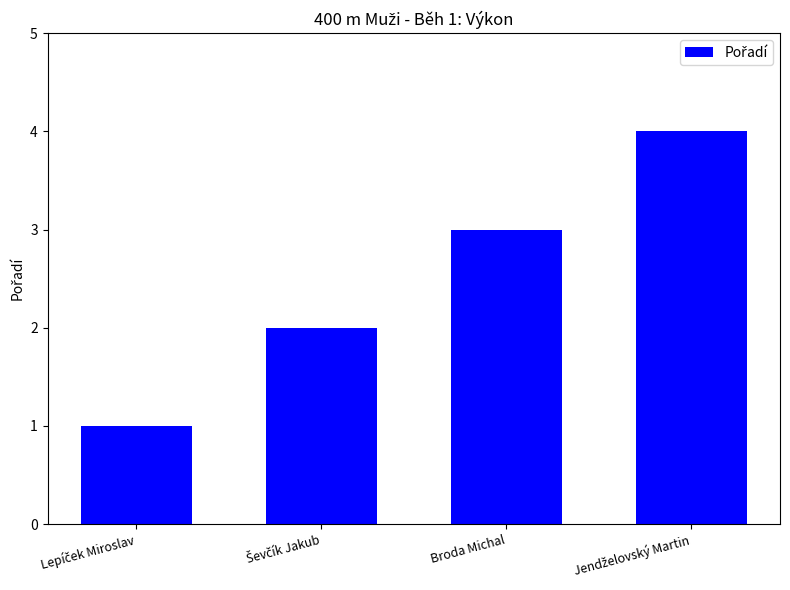

What is the difference between the maximum and minimum values?

3